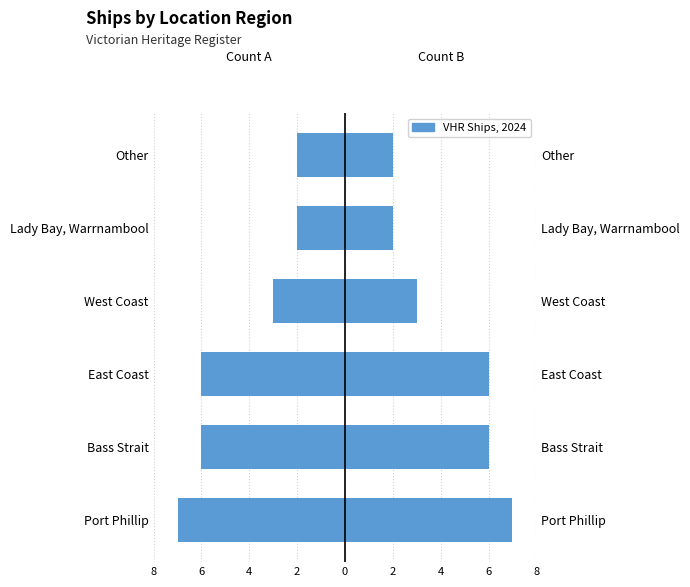

Is the value of Right Count at Bass Strait greater than the value of Left Count at Other?

Yes